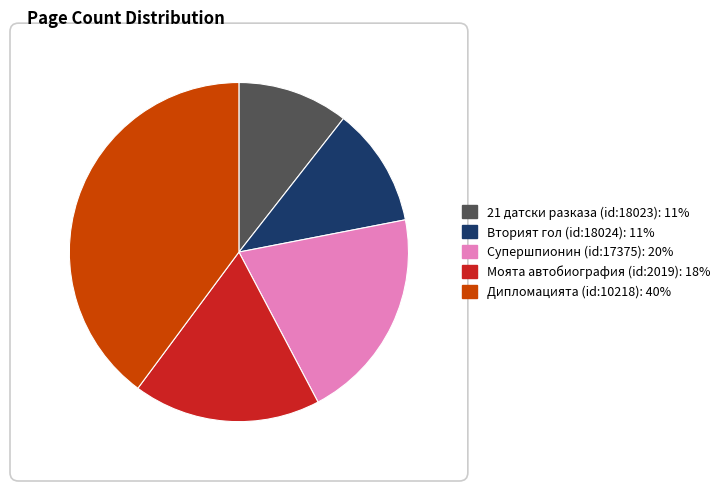

Does Вторият гол (id:18024): 11% account for over 50% of the chart?

No